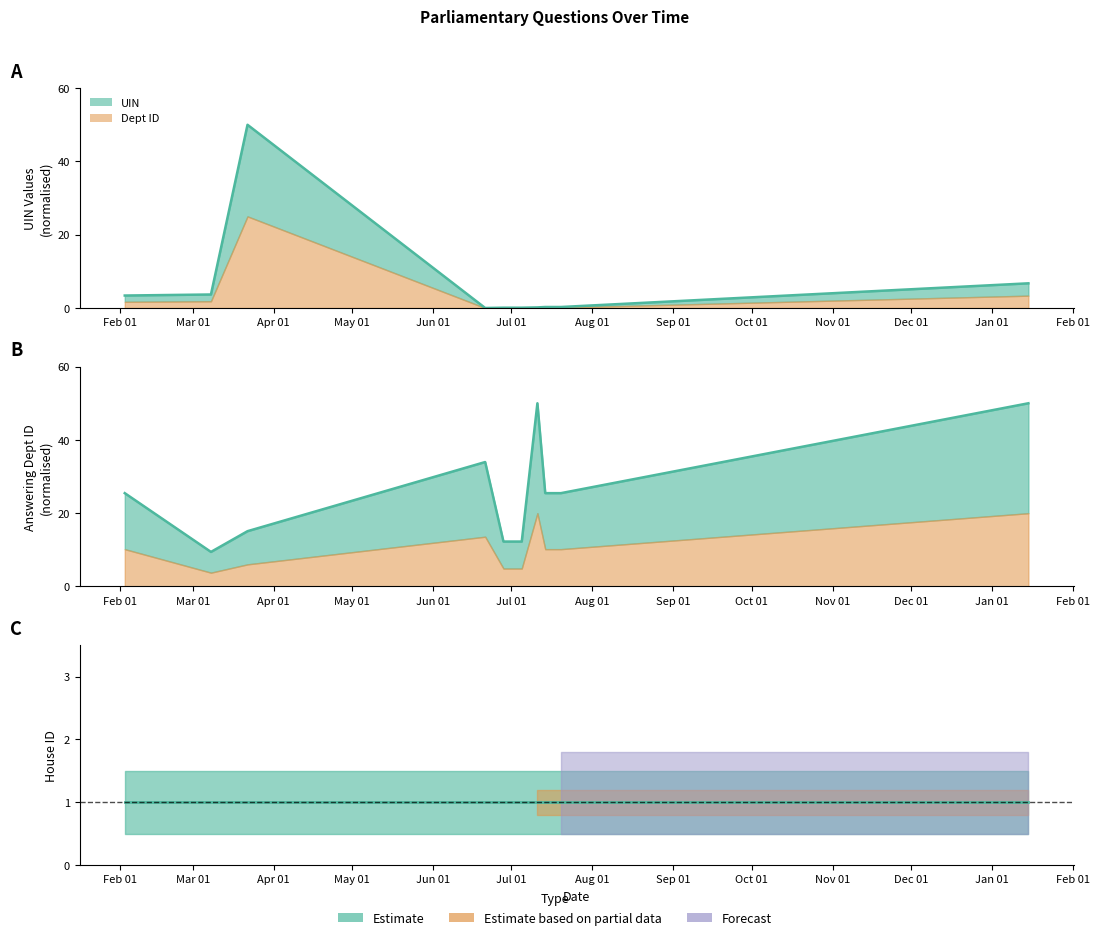

List the series in order of their overall mean, lowest first.

UIN, Answering Dept ID